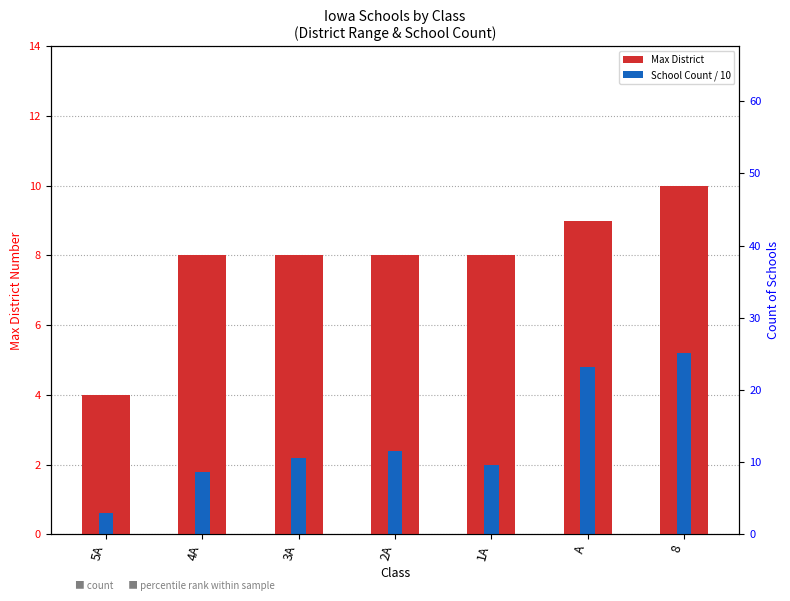

The value of Max District at 2A is 8.0. True or false?

True